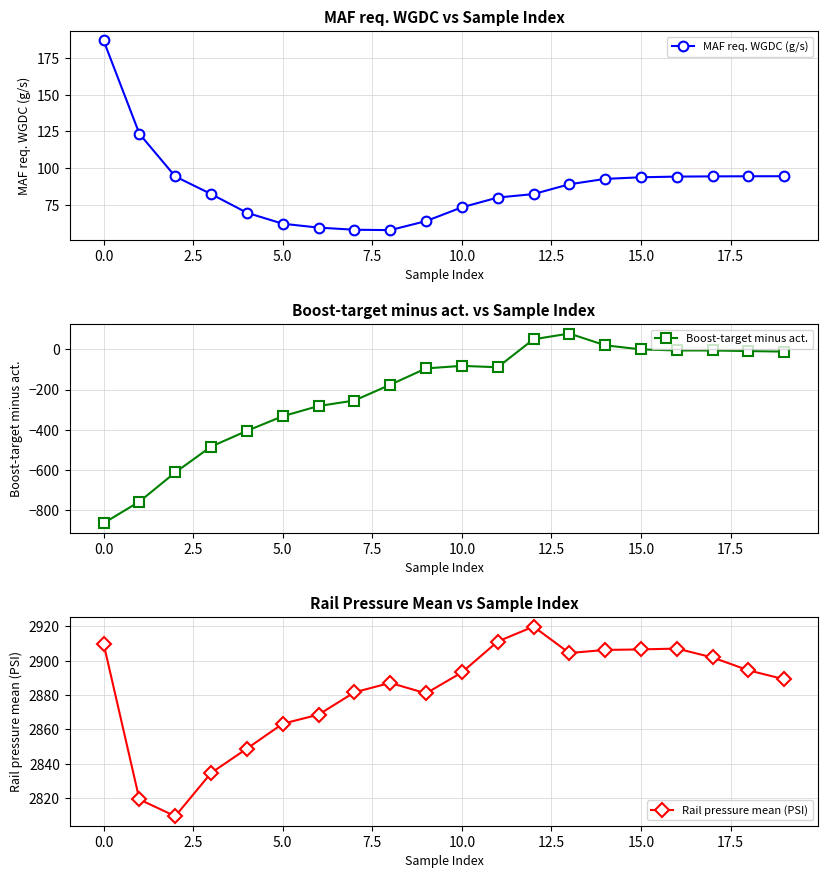

What is the highest value of the MAF req. WGDC (g/s) series?

187.0